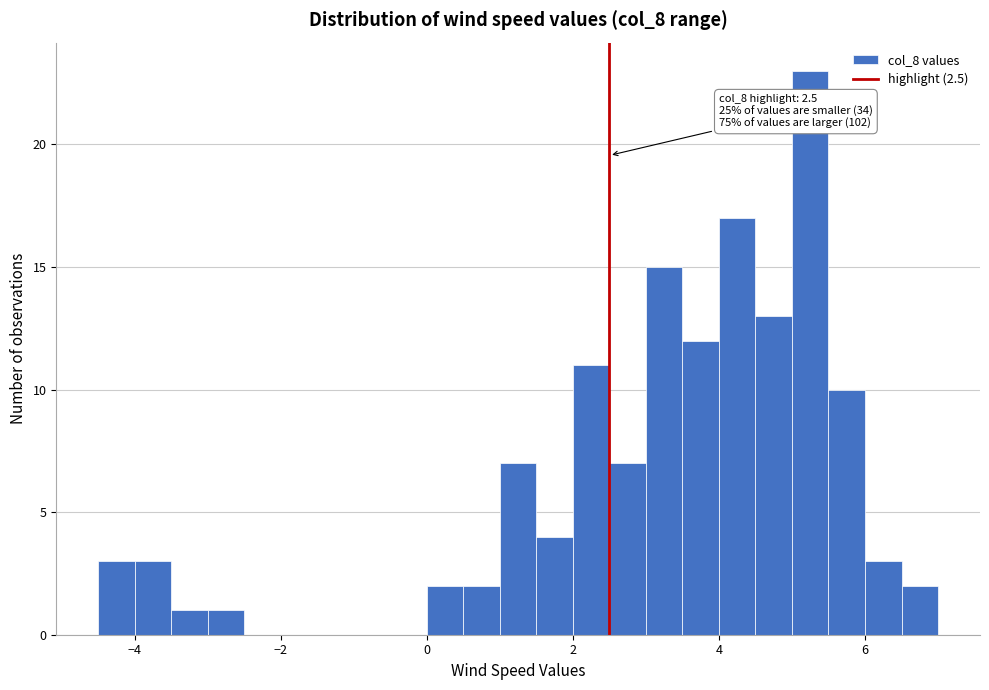

Read against the x-axis, roughly where is the centre of the tallest bar?

5.2